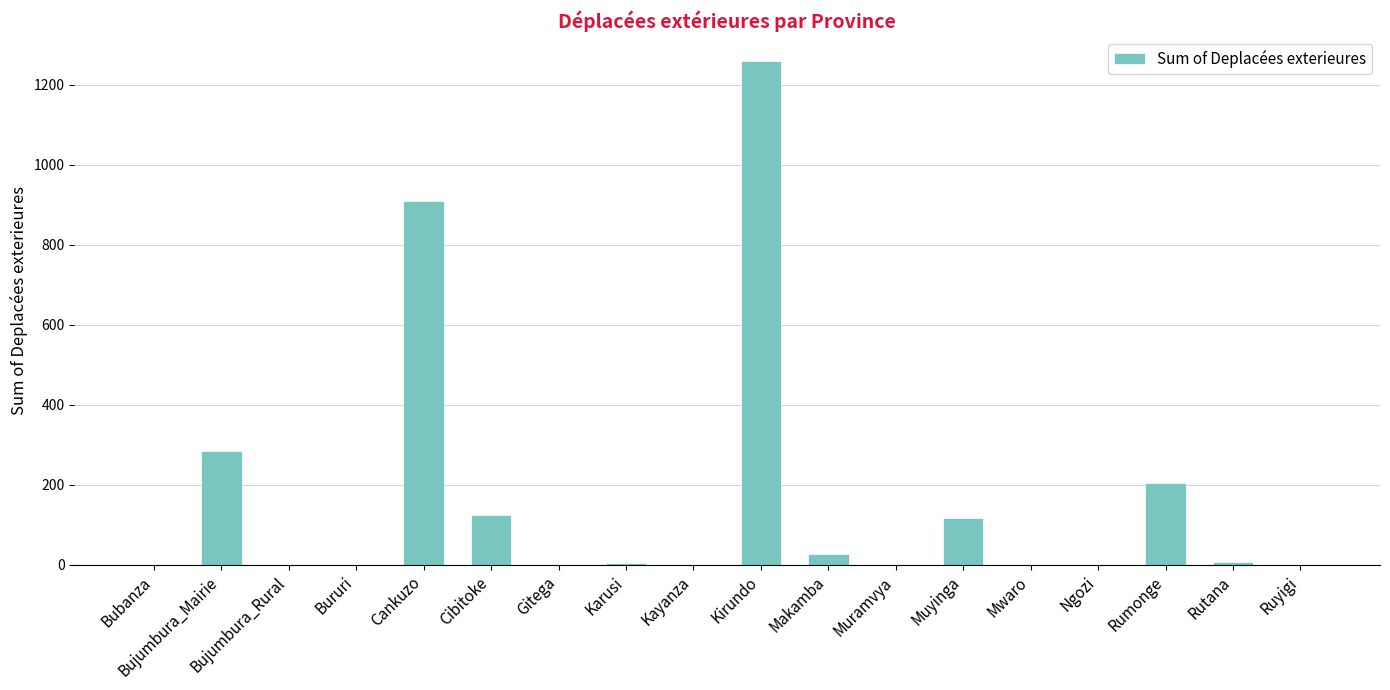

How many categories are shown in the chart?

18